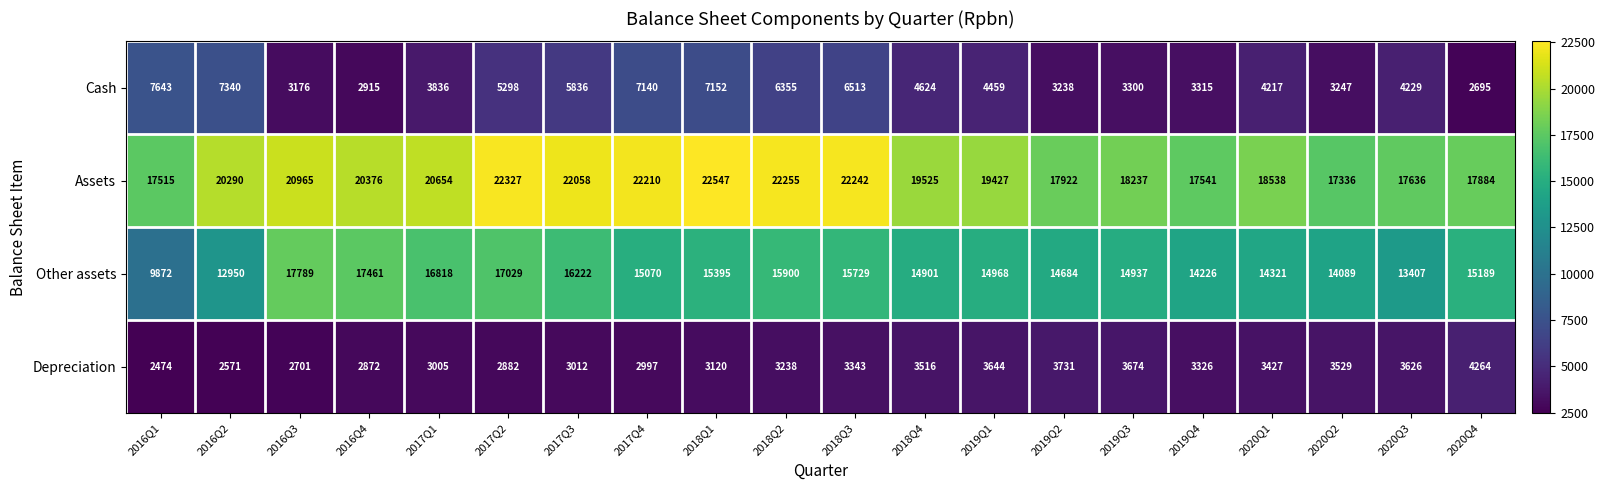

At which label is Depreciation closest to 3369?

2018Q3